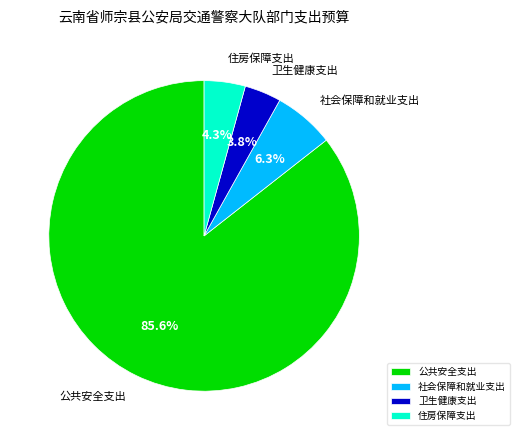

What percentage is the 卫生健康支出 slice, to the nearest percent?

4%